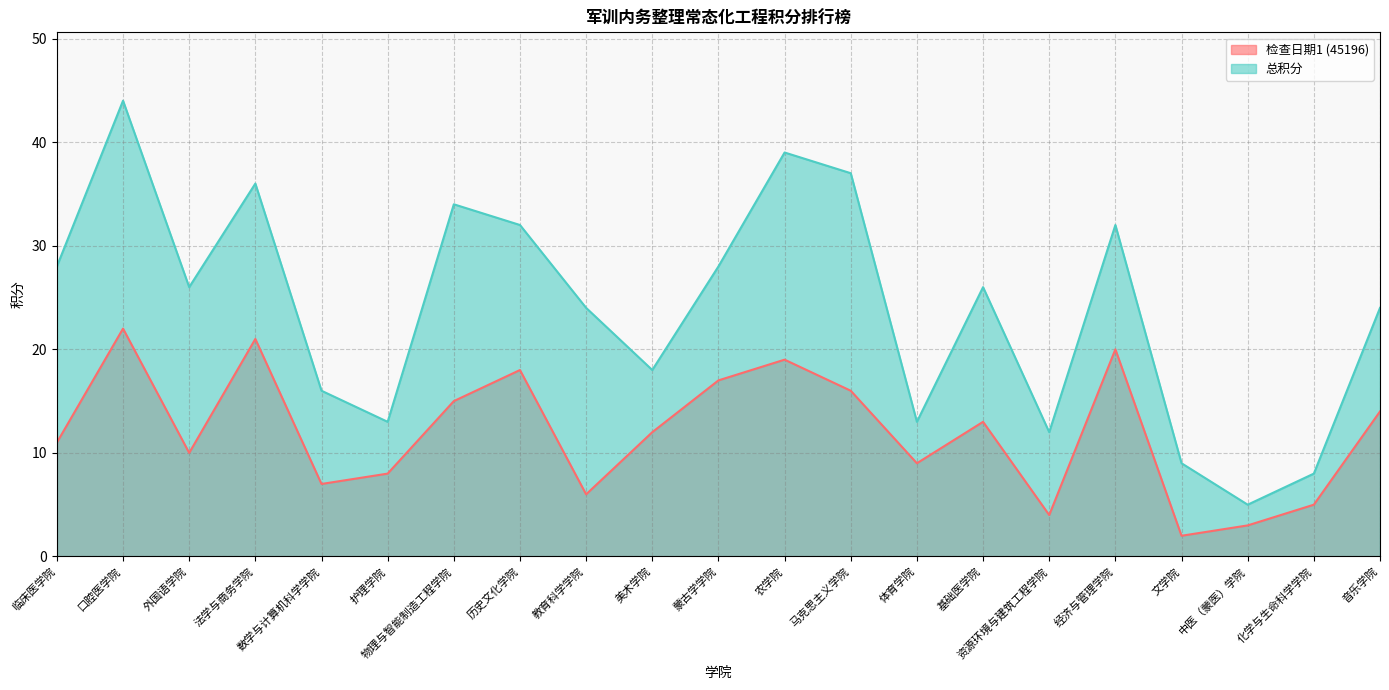

True or false: 检查日期1 (45196) and 总积分 intersect in this chart.

False